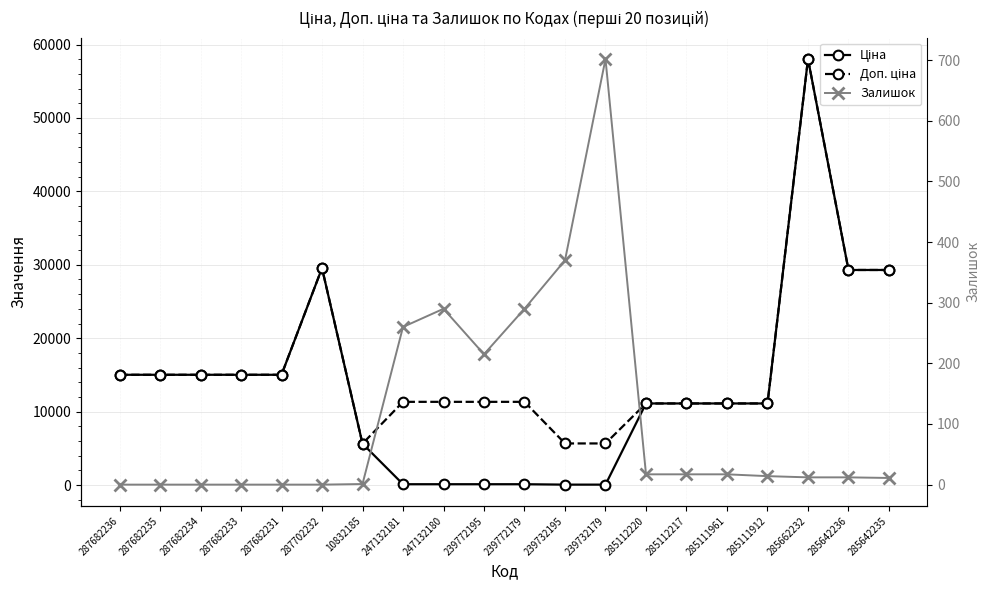

Is this an area chart (filled region under the line)?

No